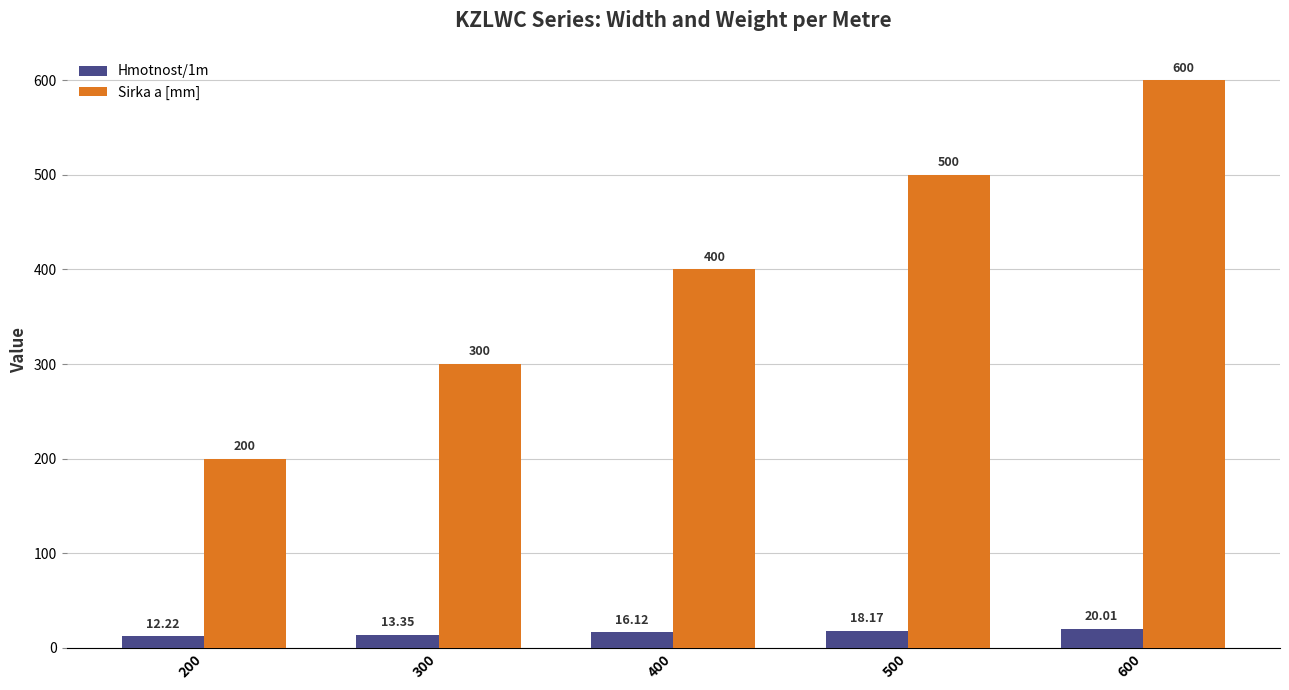

How many bars are there in each group?

2